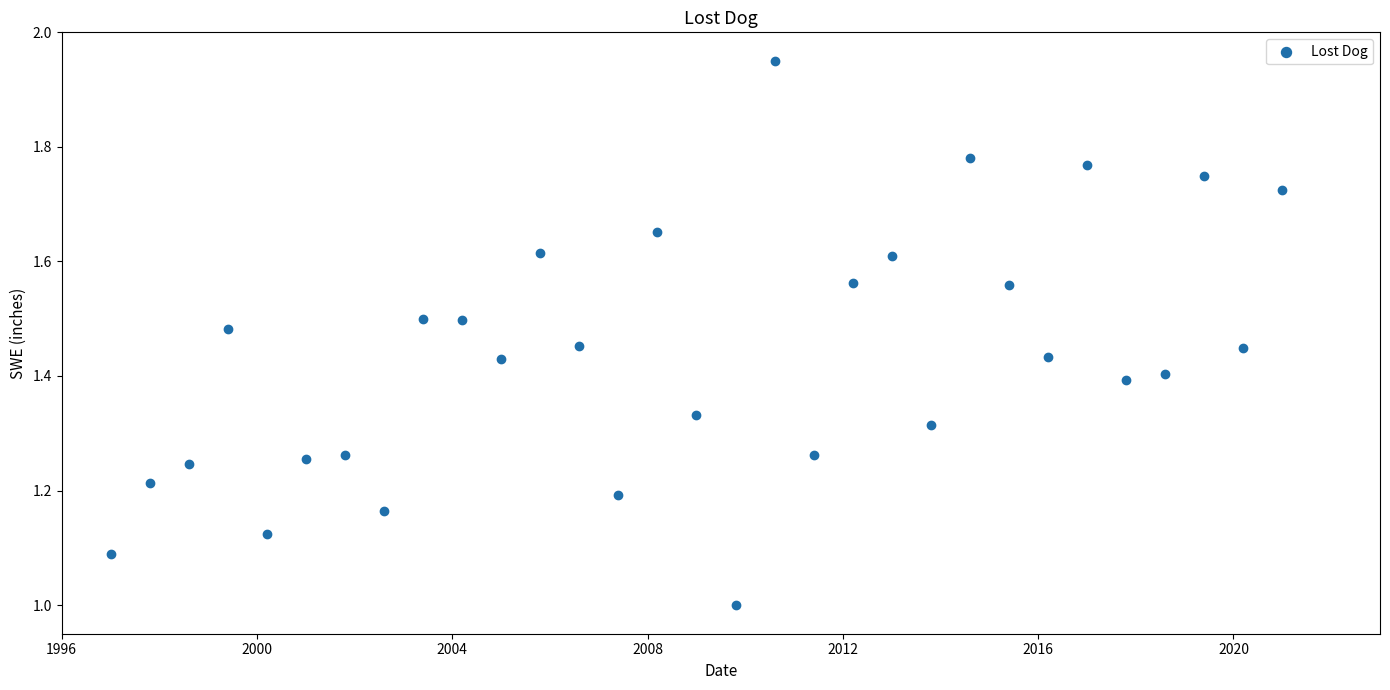

What is the range of X values (max minus min)?

8766.0